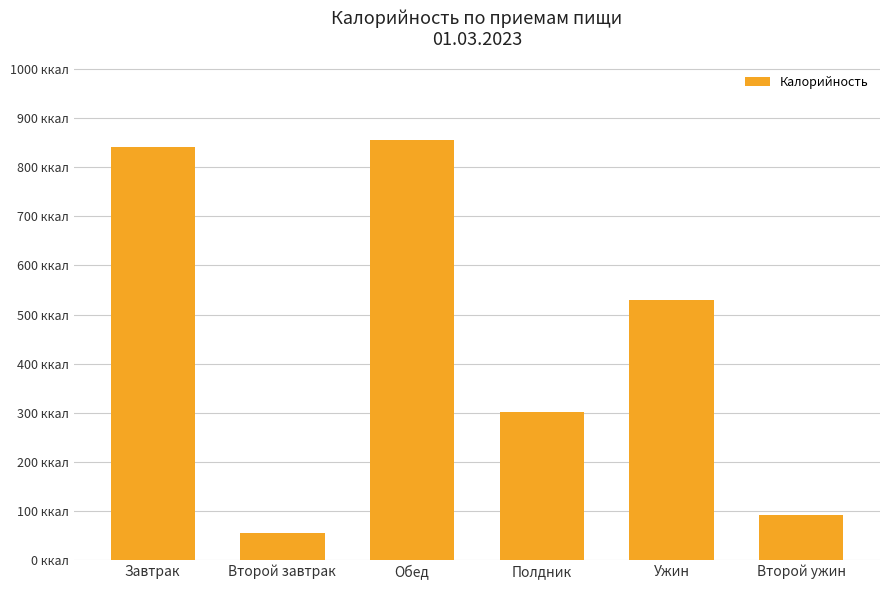

Reading right to left, extract all data points from this chart.

Второй ужин=91	Ужин=529	Полдник=301	Обед=855	Второй завтрак=55	Завтрак=842